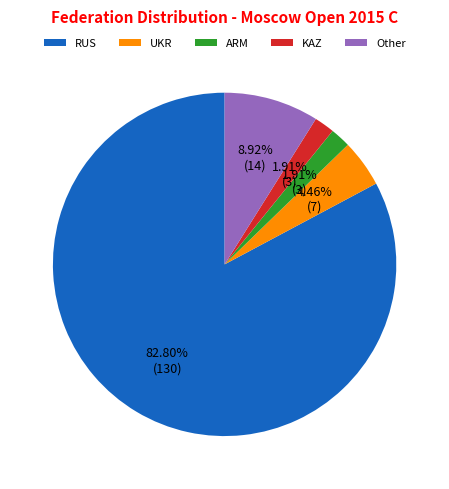

Does RUS account for over 50% of the chart?

Yes